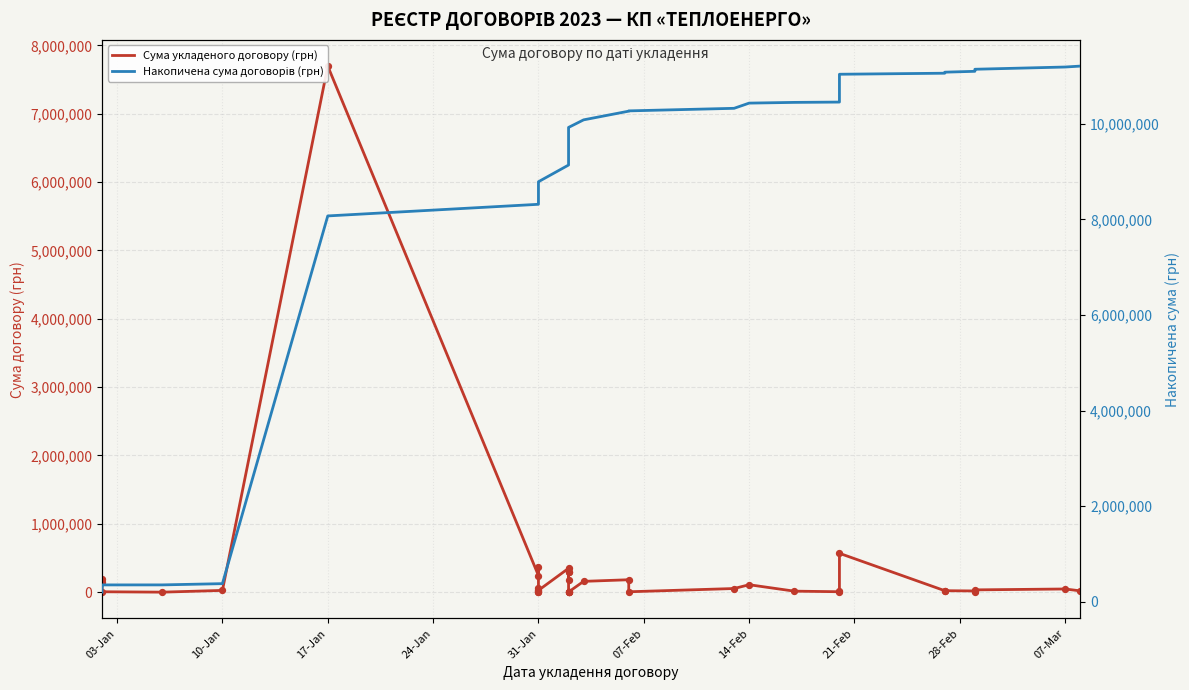

What are all the series names shown in the legend?

Сума укладеного договору (грн), Накопичена сума договорів (грн)